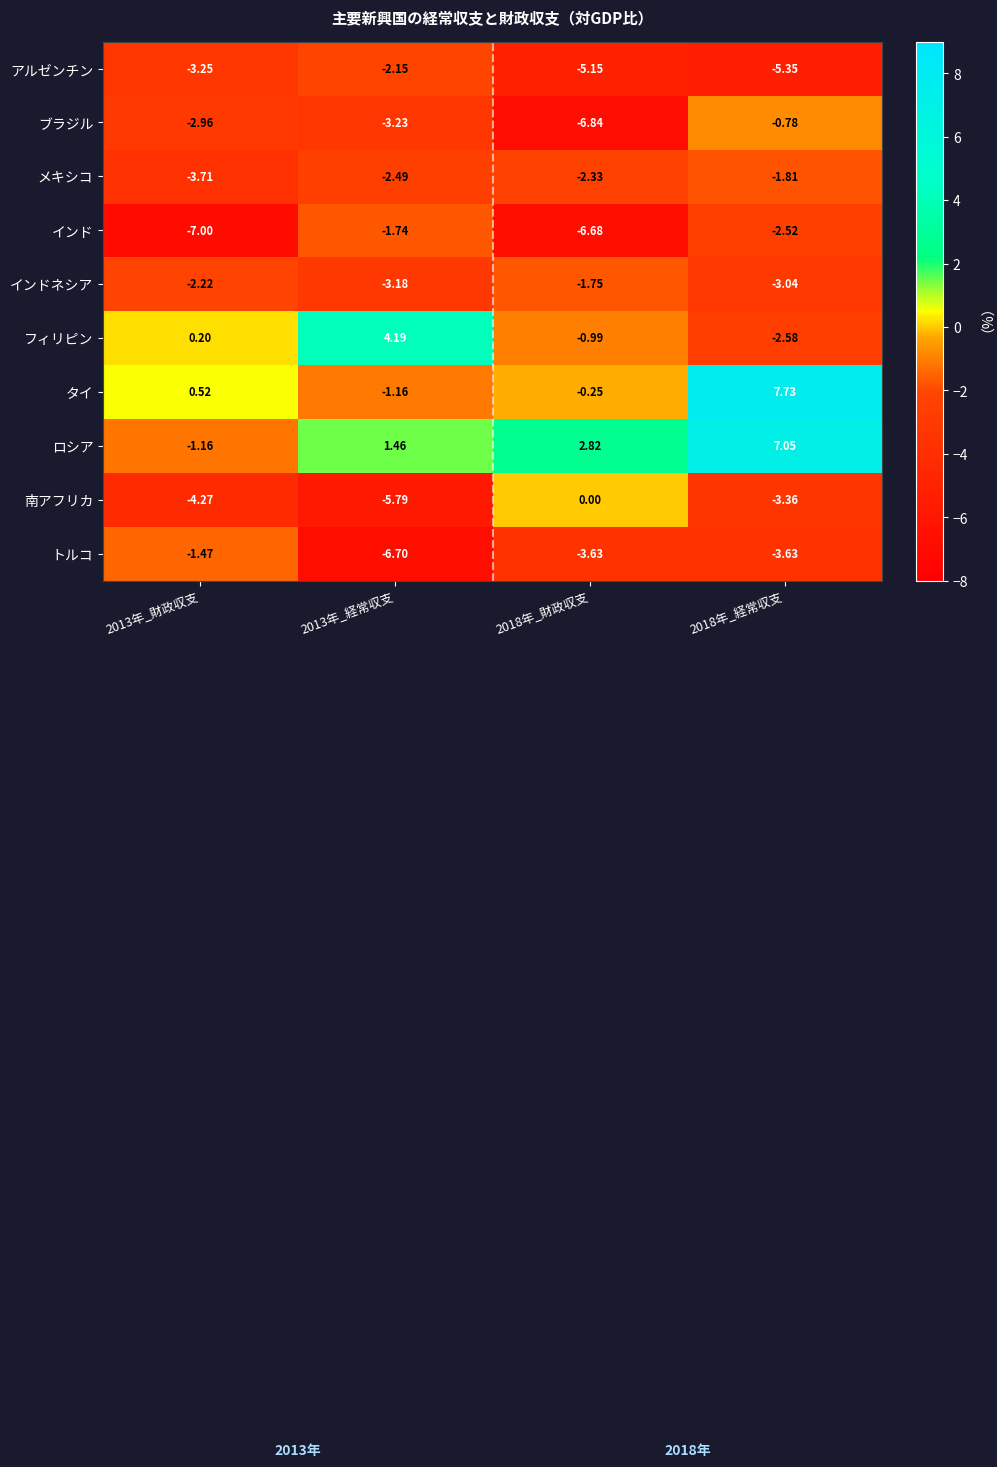

At 2018年_財政収支, list the series in order from largest to smallest.

ロシア, 南アフリカ, タイ, フィリピン, インドネシア, メキシコ, トルコ, アルゼンチン, インド, ブラジル